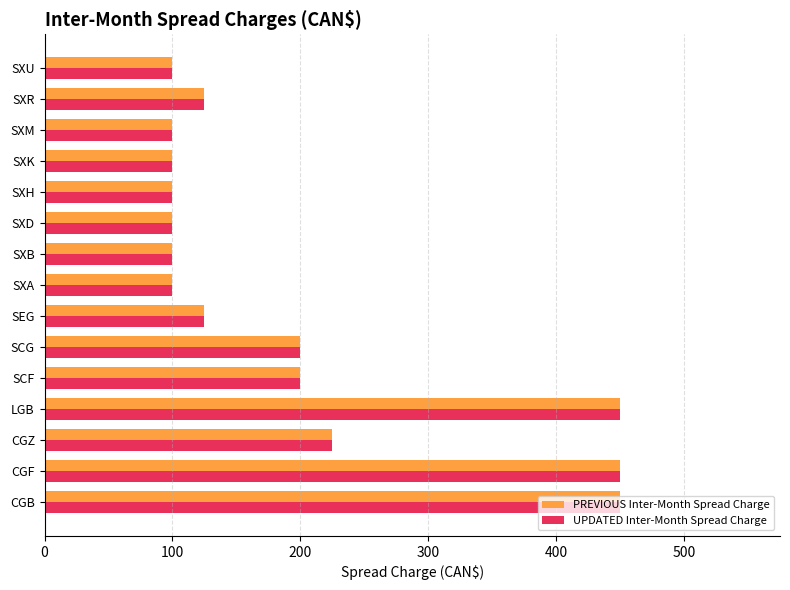

What is the minimum value shown in the chart?

100